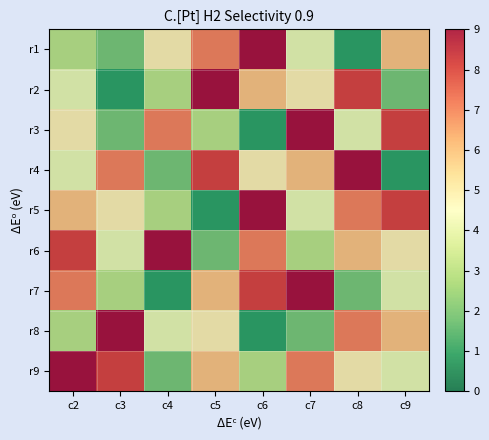

What is the difference between the highest and lowest values at c4?

8